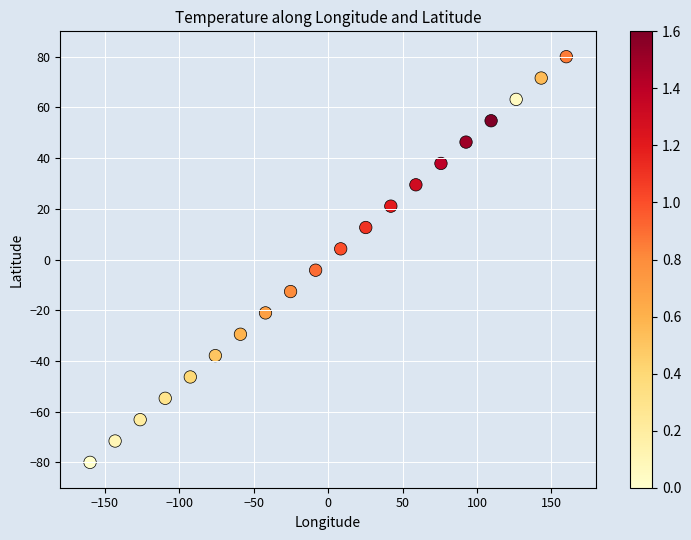

What is the range of X values (max minus min)?

320.0